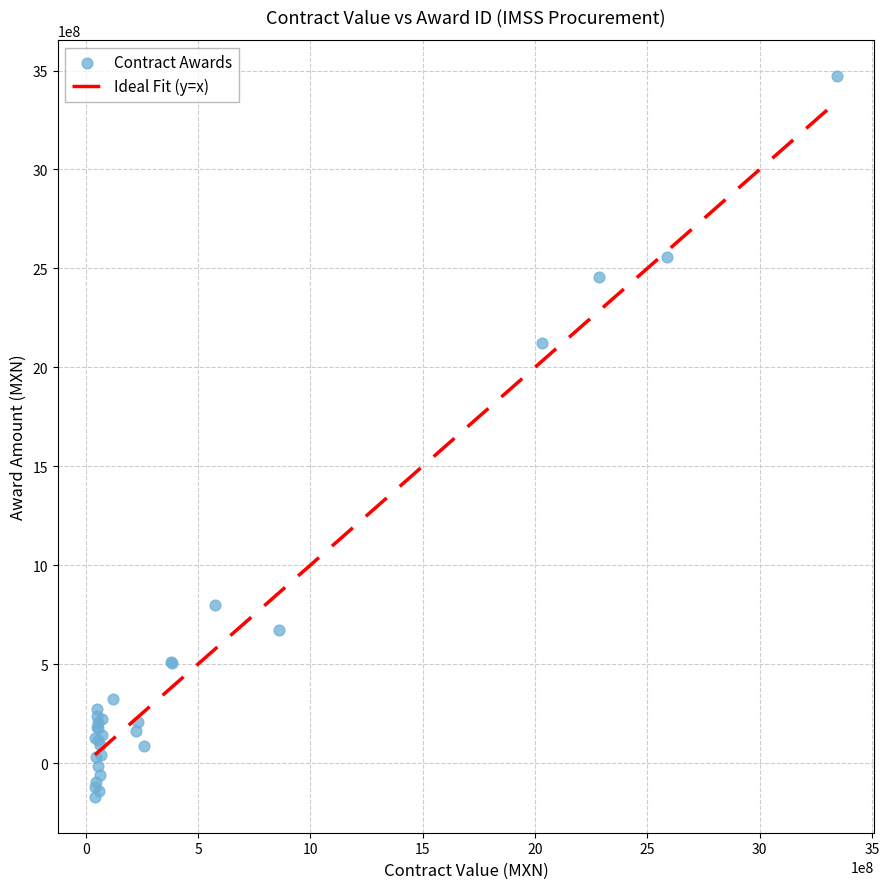

What Y value in the scatter plot is closest to 1651375118?

2122510955.0